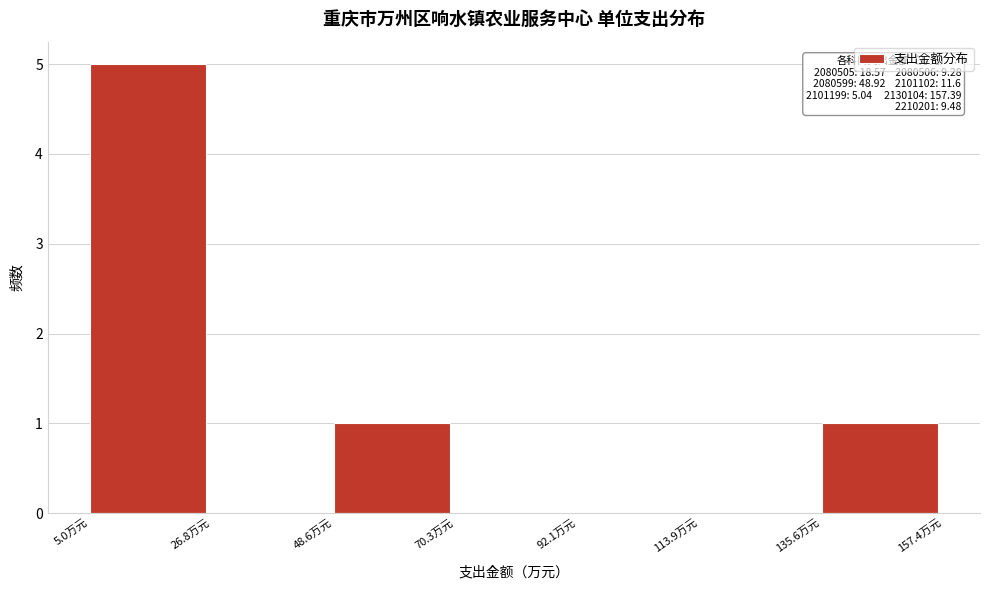

Over which range of the x-axis is the bar tallest?

5 to 25